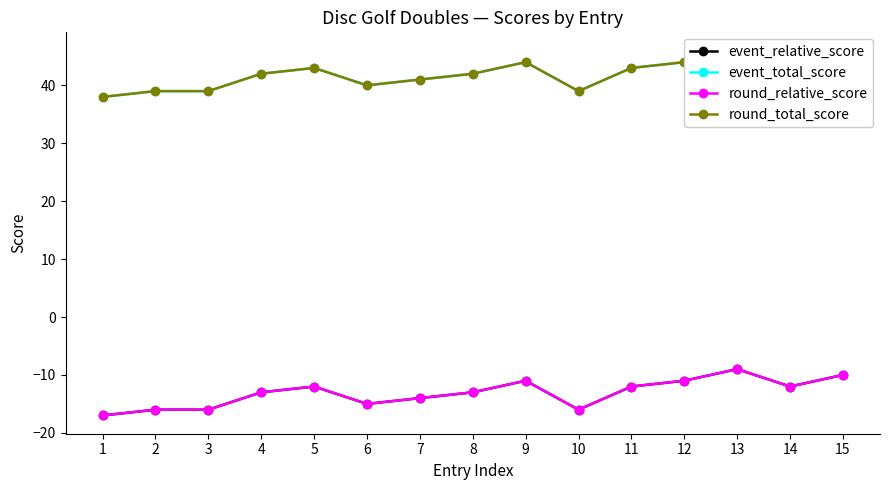

At which label does event_total_score reach its peak?

13